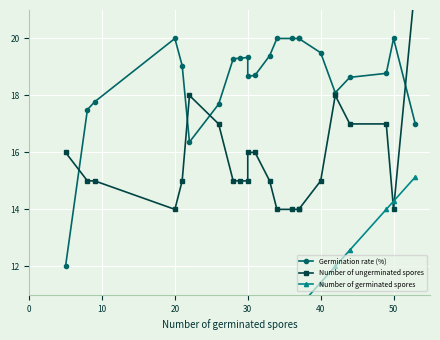

At how many categories does at least one series exceed 15?

23